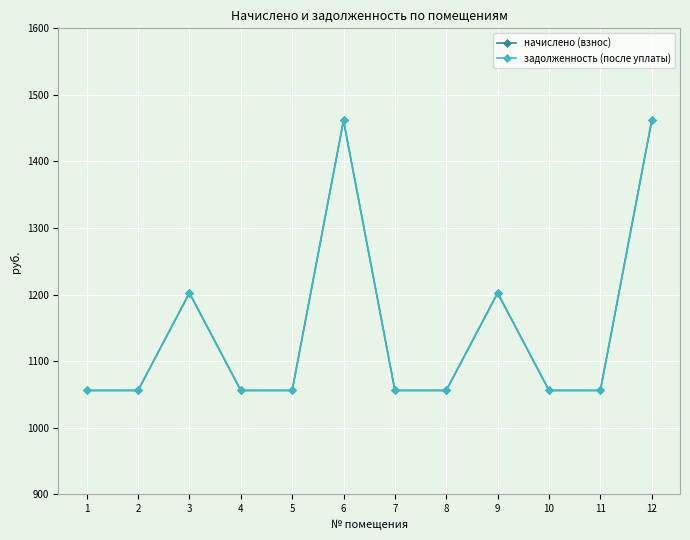

Is this an area chart (filled region under the line)?

No